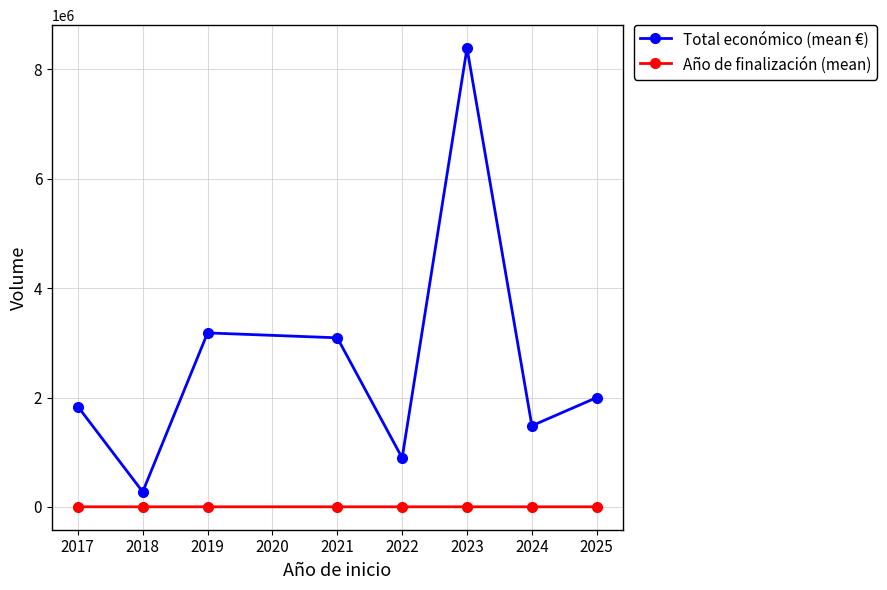

What is the maximum value shown in the chart?

8391213.0